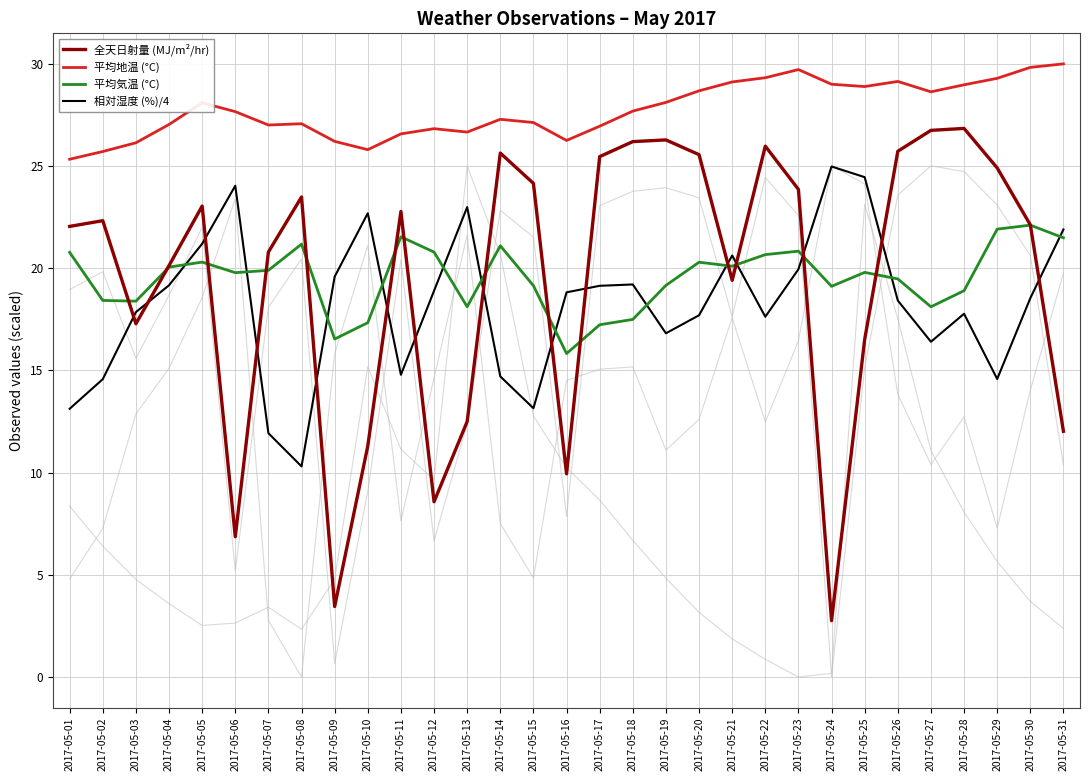

The value of 平均気温 (°C) at 2017-05-13 is 30.8. True or false?

False